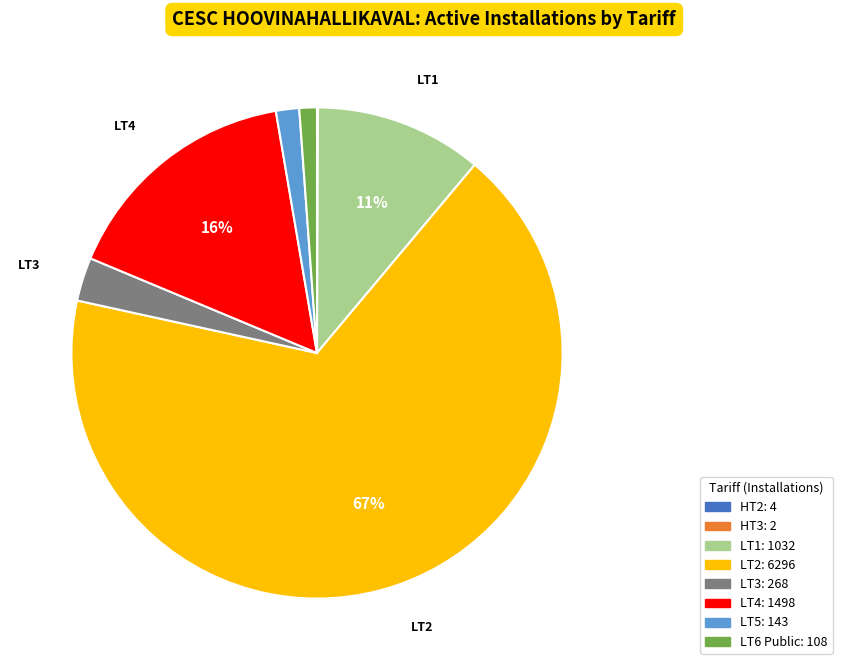

To the nearest percent, what is the average slice percentage?

12%